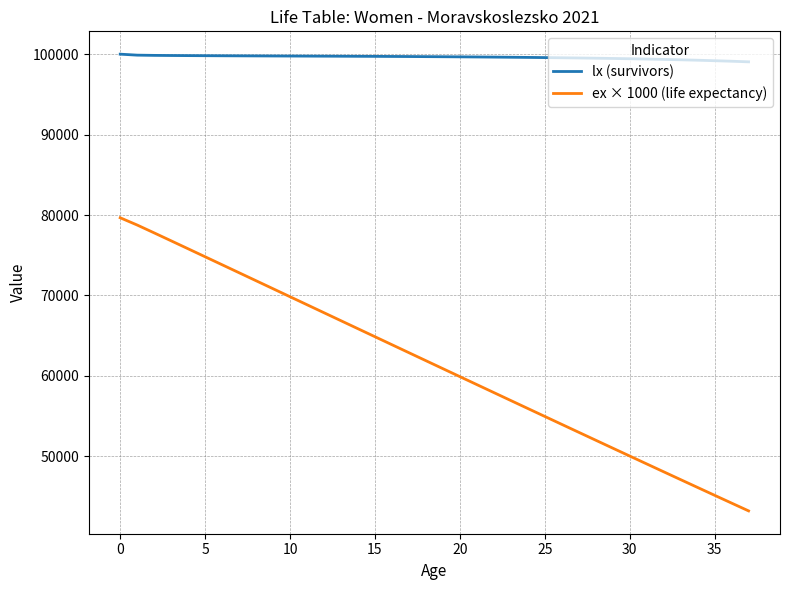

How many values in the ex × 1000 (life expectancy) series are below 61887?

19